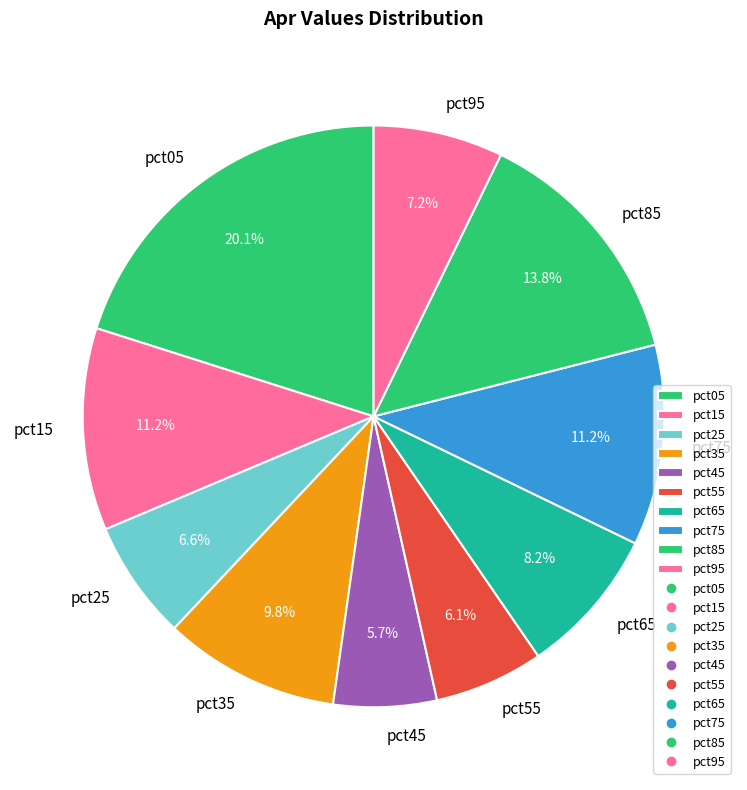

Is pct75 the majority of the pie?

No